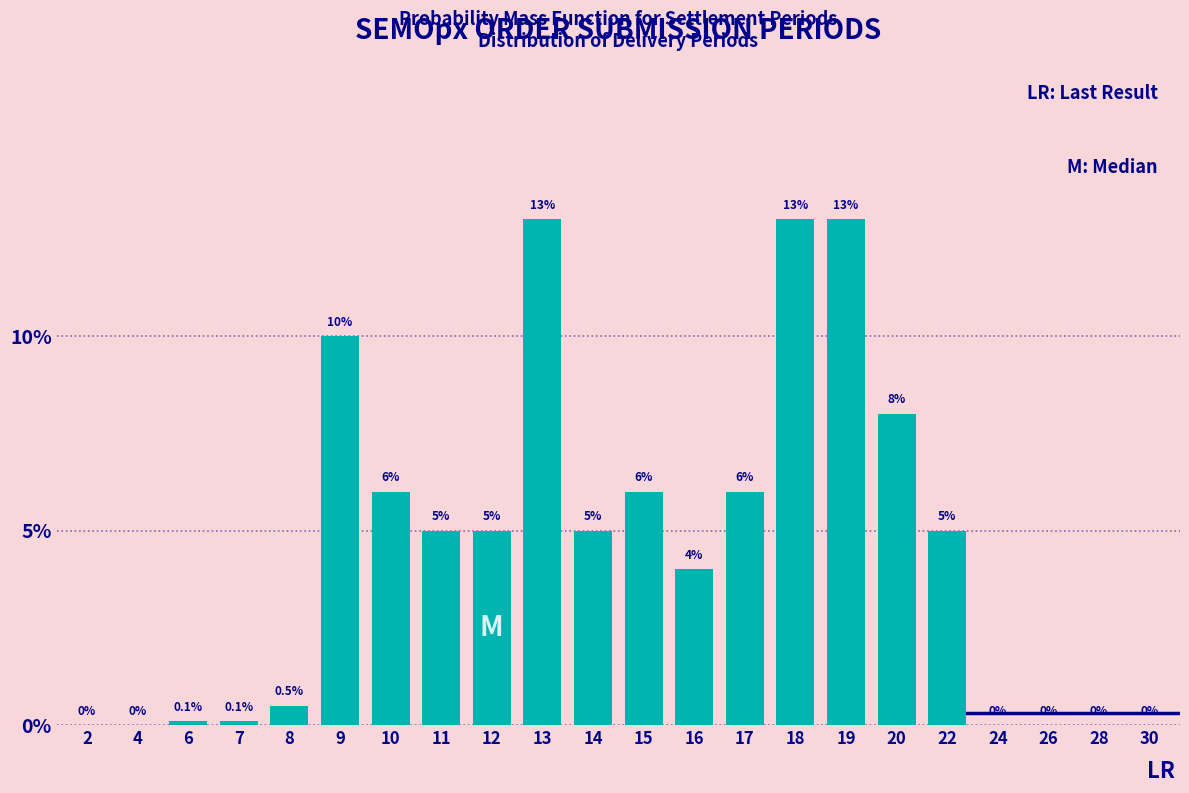

Reading left to right, extract all data points from this chart.

2=0.0	4=0.0	6=0.1	7=0.1	8=0.5	9=10.0	10=6.0	11=5.0	12=5.0	13=13.0	14=5.0	15=6.0	16=4.0	17=6.0	18=13.0	19=13.0	20=8.0	22=5.0	24=0.0	26=0.0	28=0.0	30=0.0